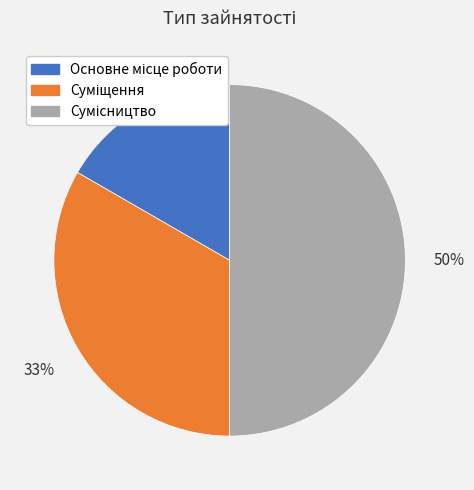

To the nearest percent, what is the average slice percentage?

33%